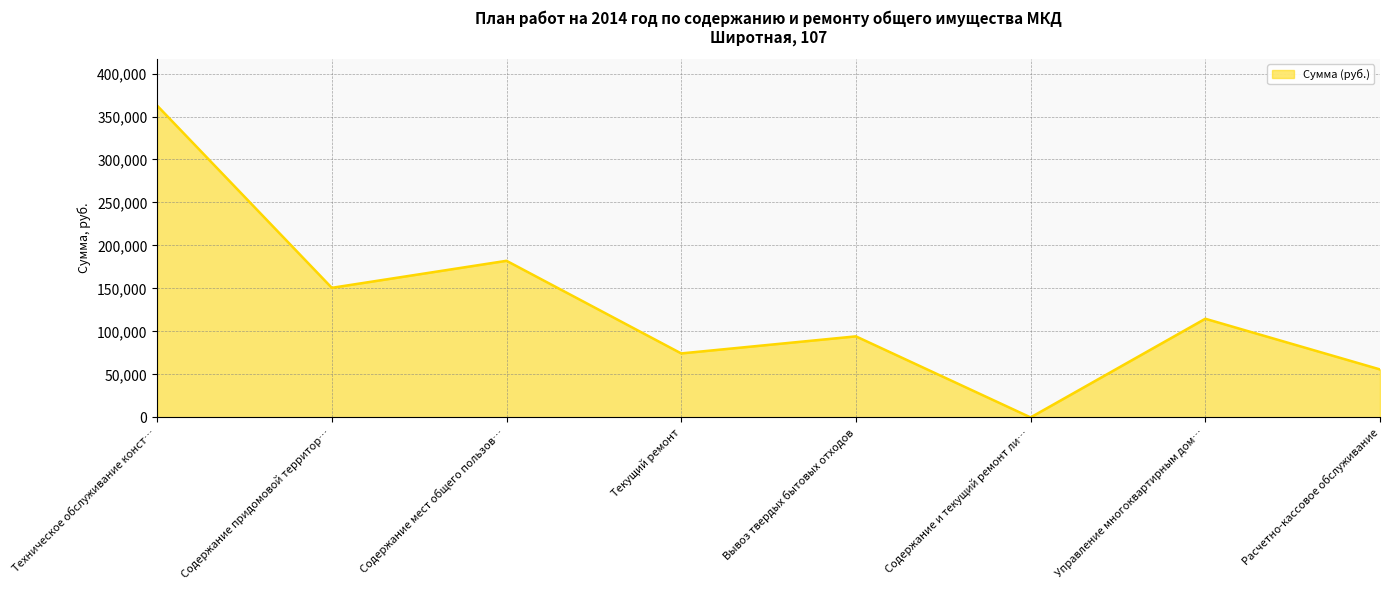

How many points are lower than both their immediate neighbors (excluding endpoints)?

3